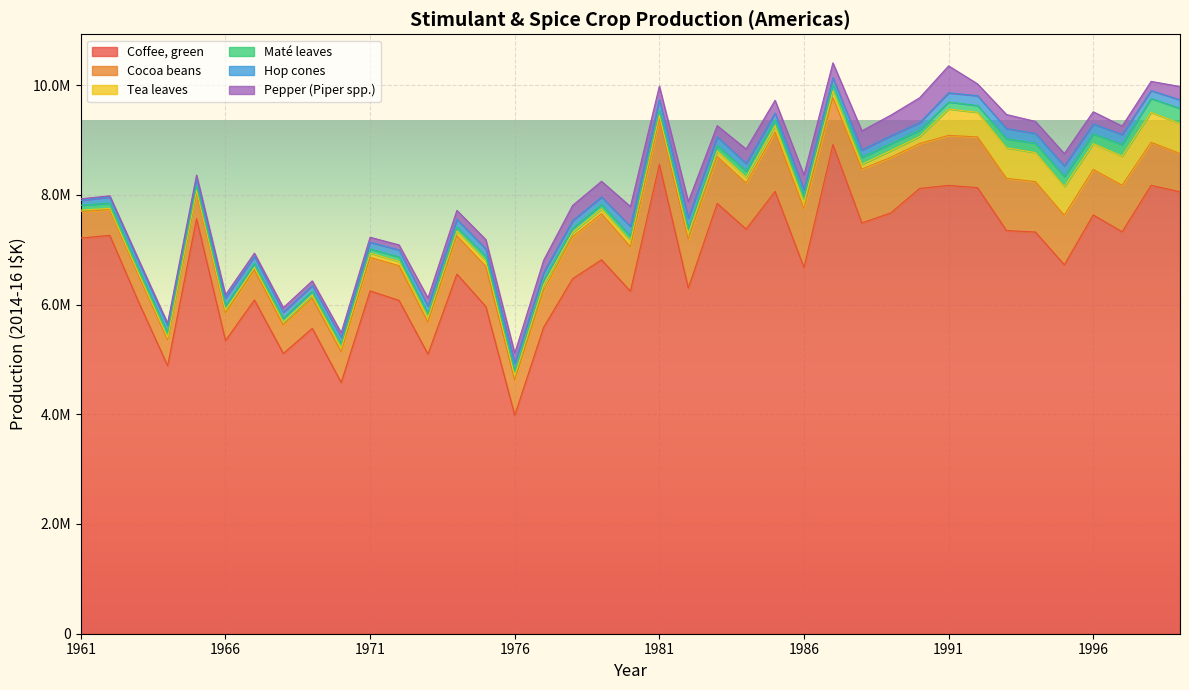

How many interior local valleys does the Coffee, green series have?

13